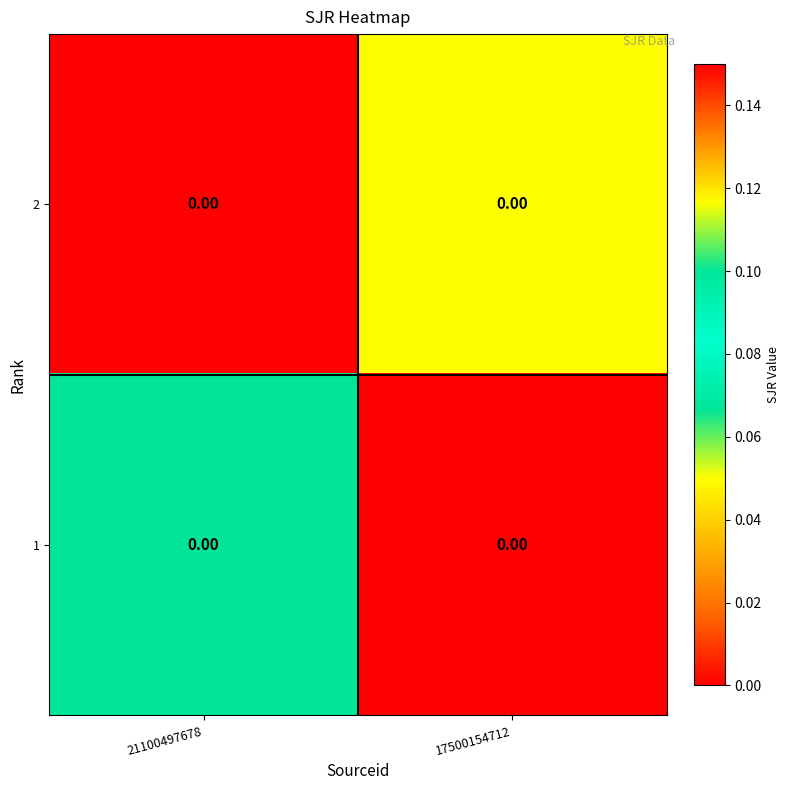

At which category does the chart reach its peak across all series?

21100497678